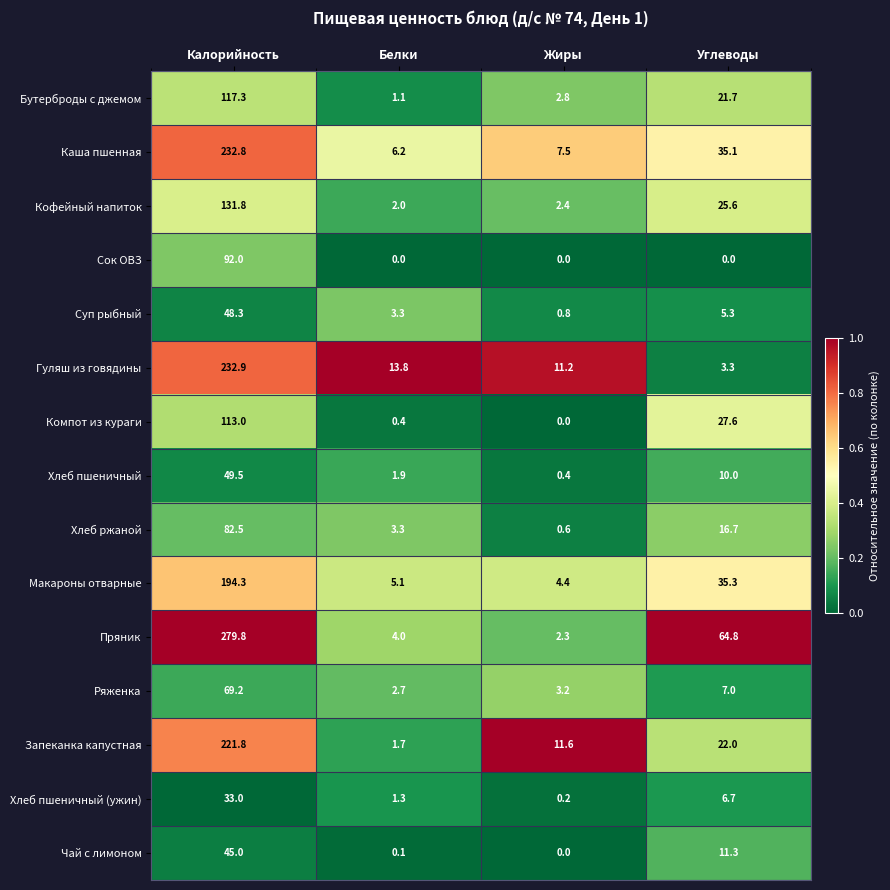

What is the difference between the maximum and minimum values in the Гуляш из говядины series?

229.6